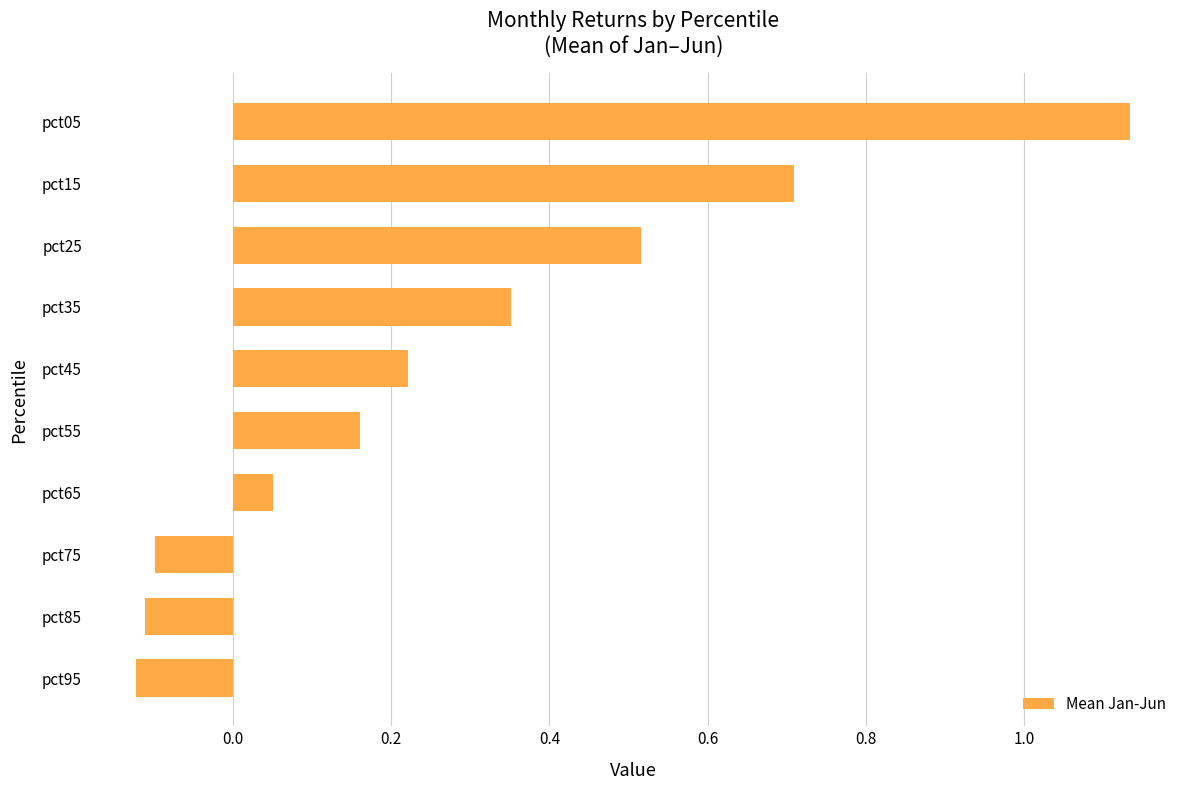

What is the difference between the second highest and minimum values?

0.8